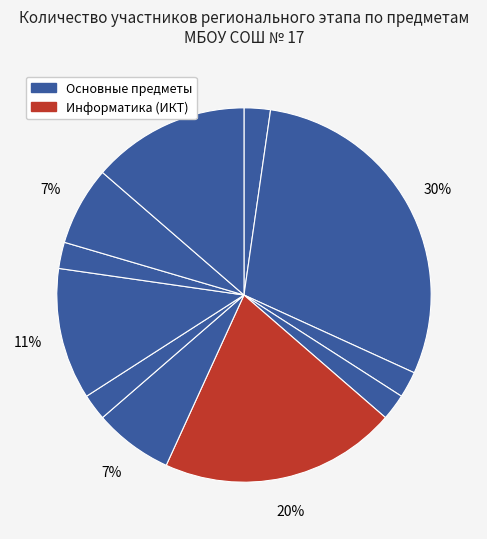

Count the number of slices in the pie.

11